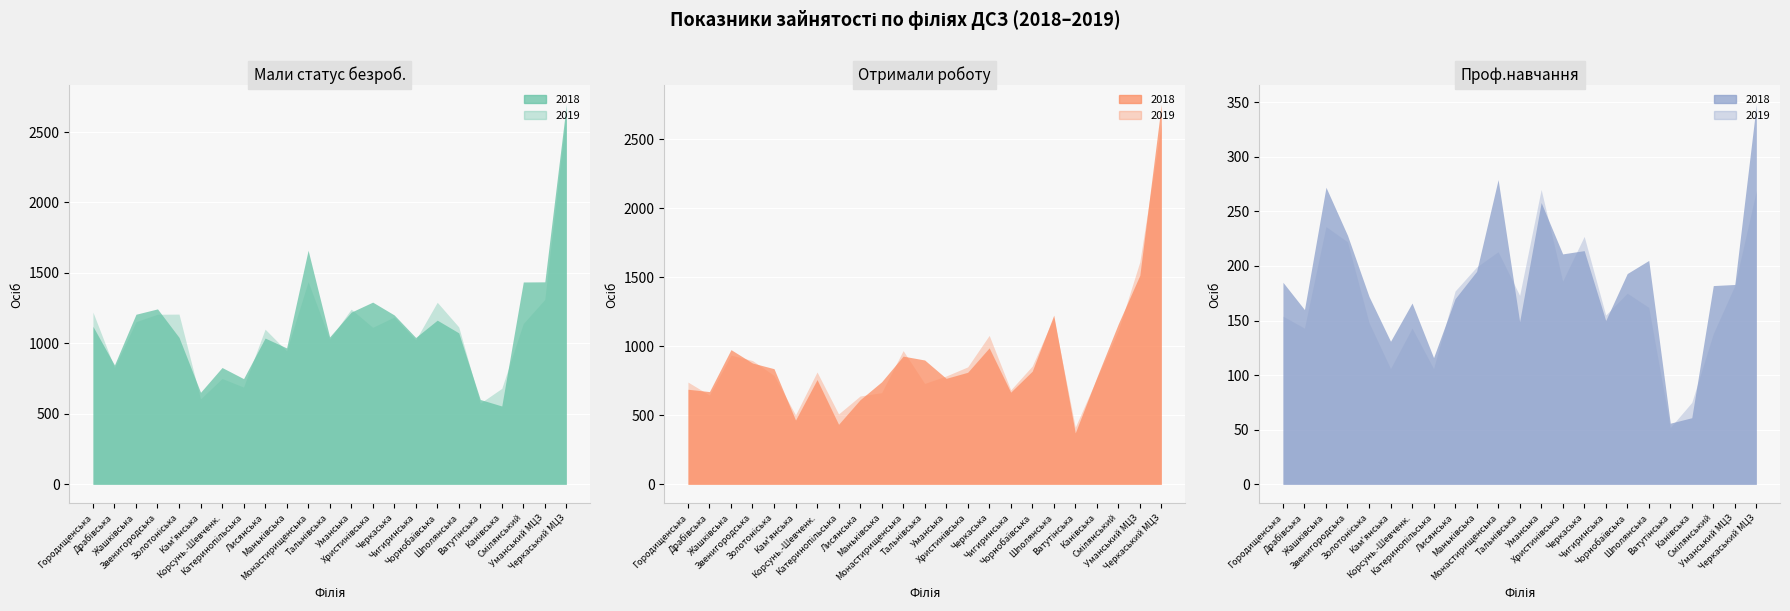

Reading left to right, extract all data points from this chart.

Мали статус безроб. 2018: 1121	847	1207	1245	1043	653	829	750	1038	968	1661	1046	1222	1293	1202	1042	1165	1075	602	556	1436	1437	2697
Мали статус безроб. 2019: 1222	828	1154	1207	1208	606	751	690	1101	947	1438	1029	1243	1114	1187	1025	1292	1117	576	681	1141	1312	2648
Отримали роботу 2018: 689	672	976	879	838	466	759	435	613	743	929	901	768	812	989	668	820	1226	373	775	1163	1515	2754
Отримали роботу 2019: 741	647	936	897	789	503	814	510	640	664	969	731	785	851	1079	684	857	1208	414	767	1115	1612	2612
Проф.навчання 2018: 185	160	272	228	172	131	166	116	170	195	279	149	258	211	214	150	193	205	56	61	182	183	348
Проф.навчання 2019: 154	143	236	222	148	106	143	106	177	199	213	173	270	186	227	155	175	162	52	75	138	182	269